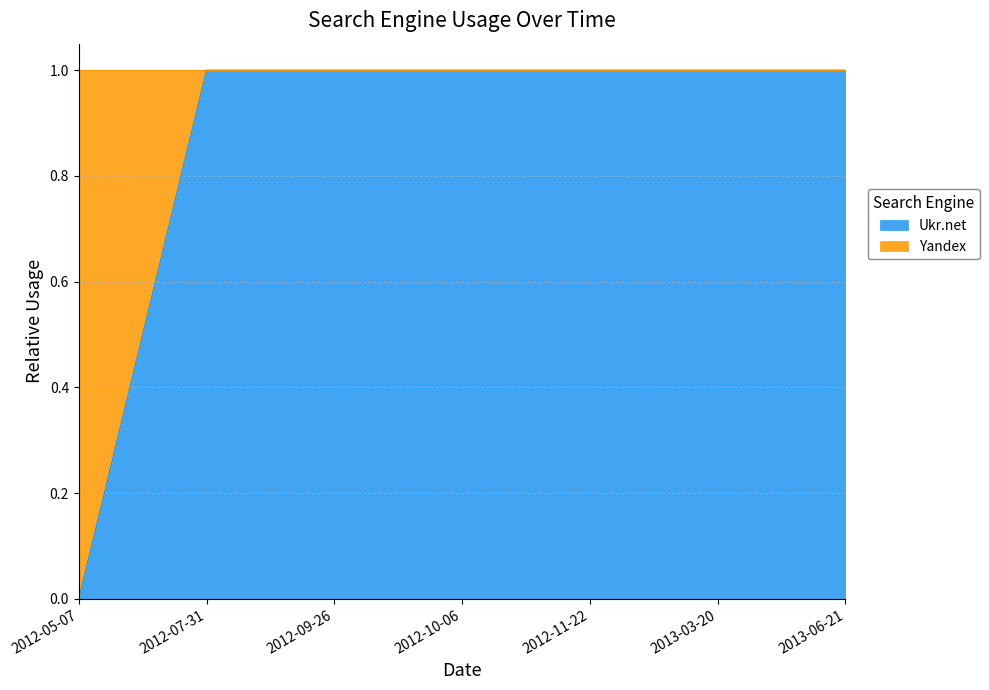

Does the chart have visible grid lines?

Yes